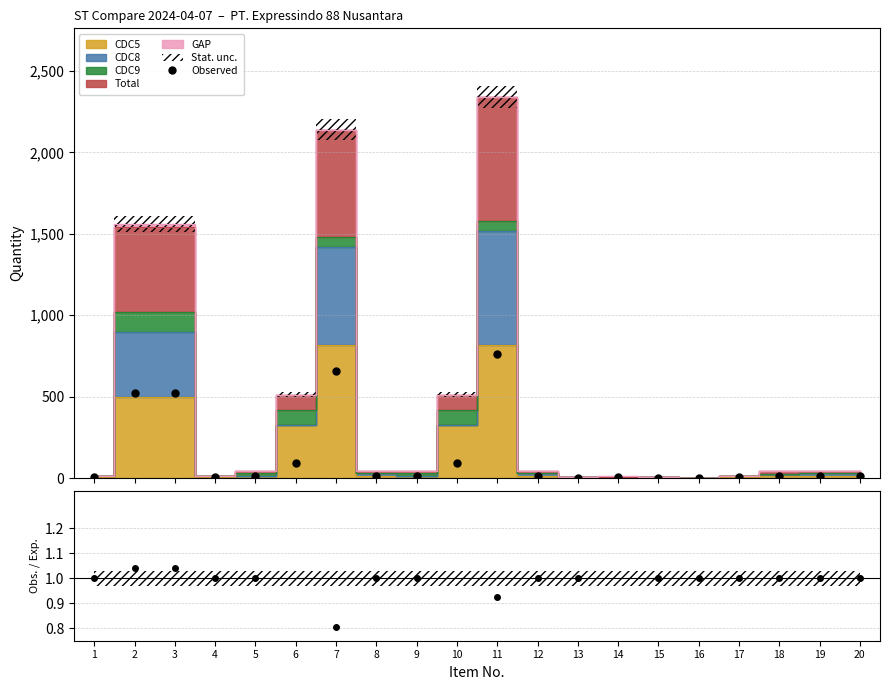

True or false: Observed and Obs./Exp. cross at least once.

False